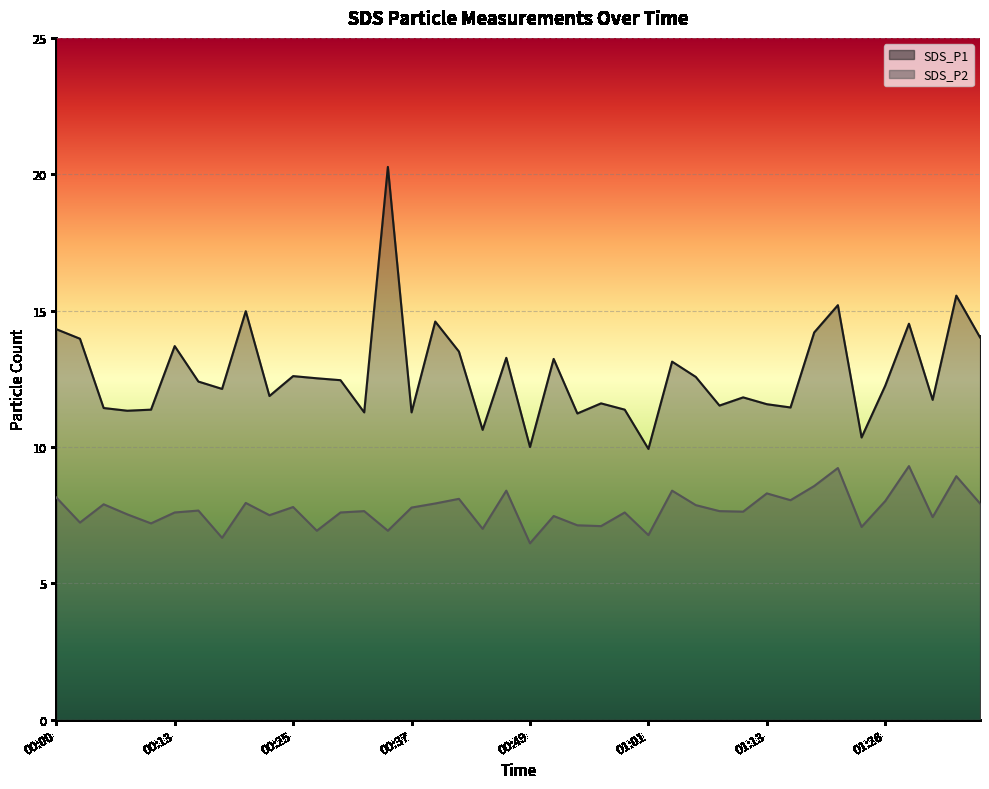

What is the sum of the SDS_P1 values at 00:56 and 00:51?

24.8